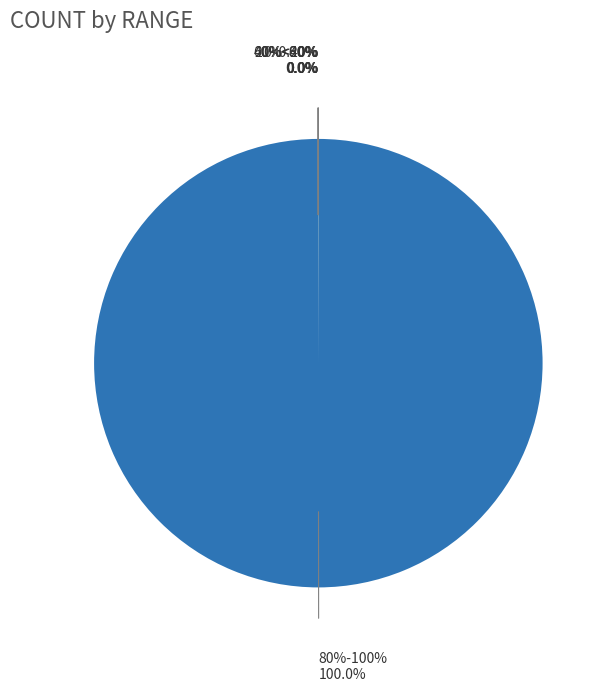

Is 40%<60% the majority of the pie?

No